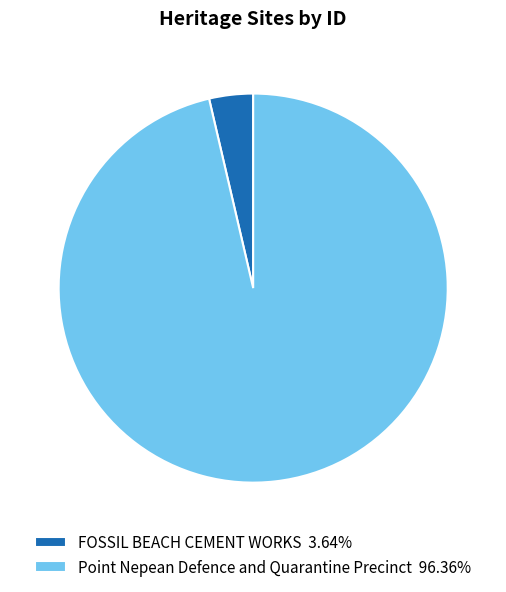

Is Point Nepean Defence and Quarantine Precinct the majority of the pie?

Yes